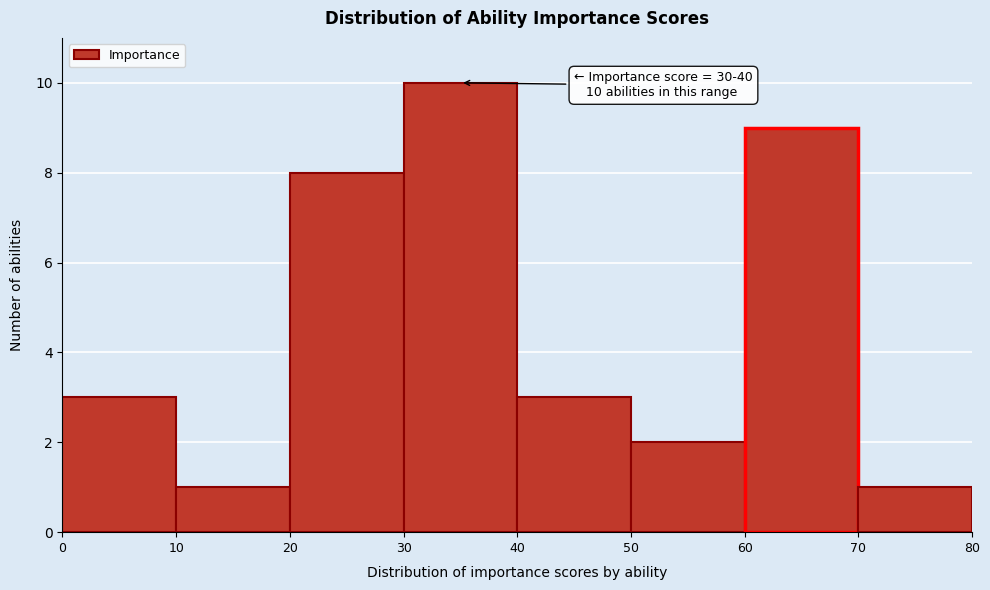

Over which range of the x-axis is the bar tallest?

30 to 40